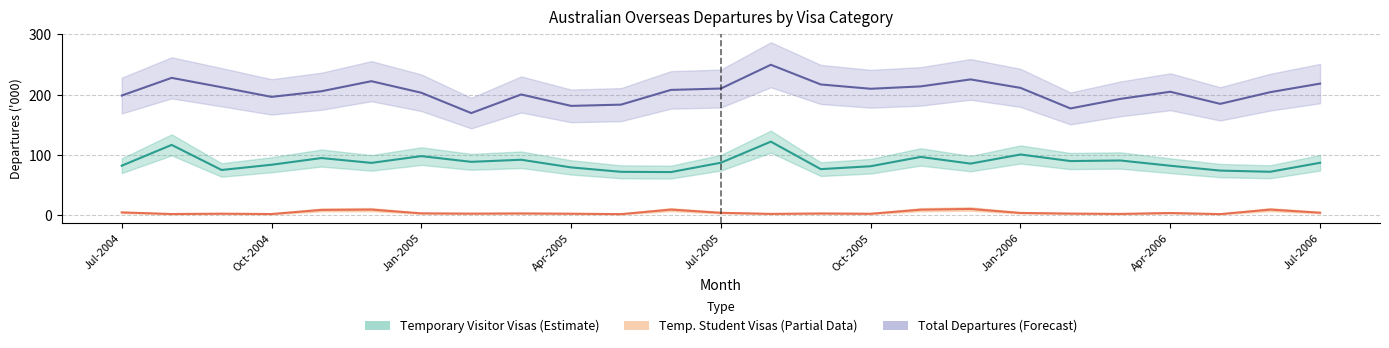

Which series has the largest total across all categories?

Total Departures